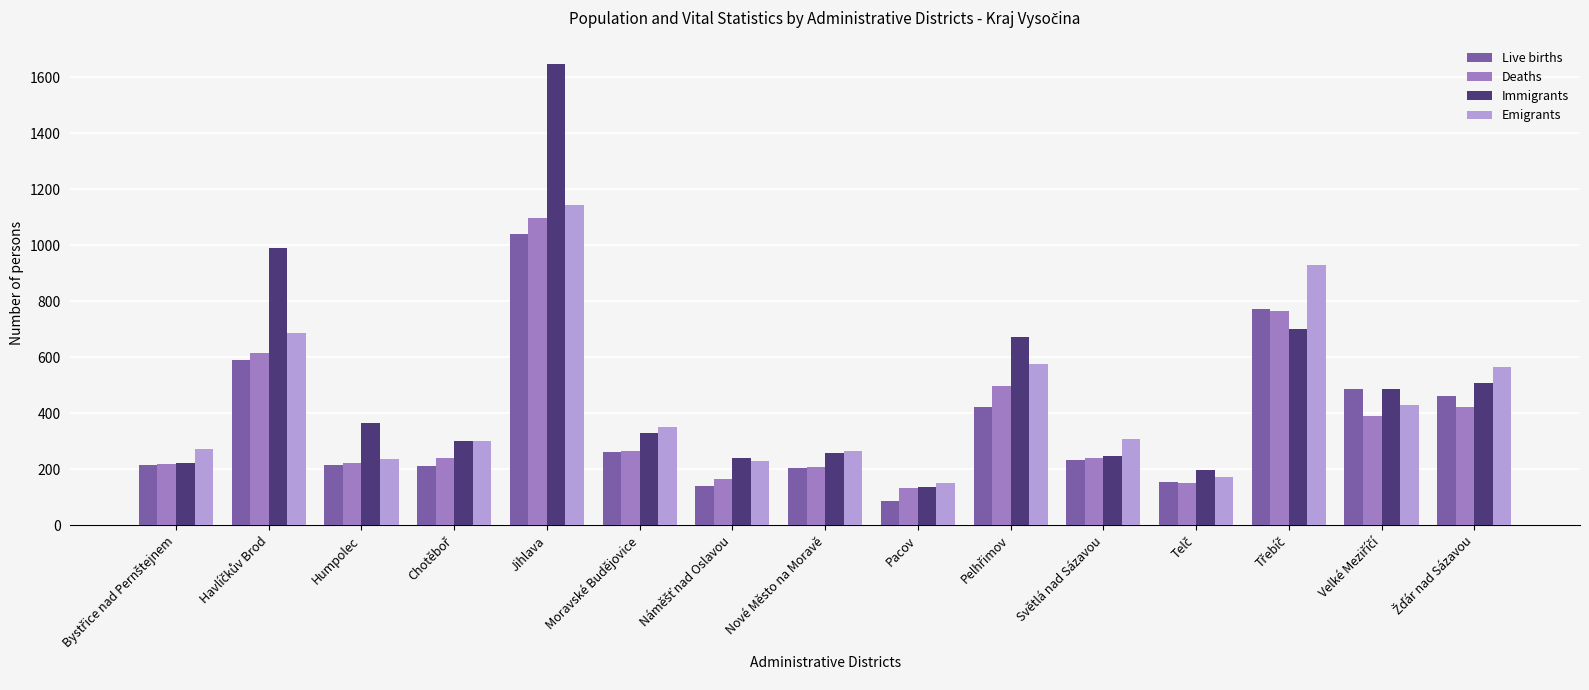

What is the sum of all Immigrants values?

7298